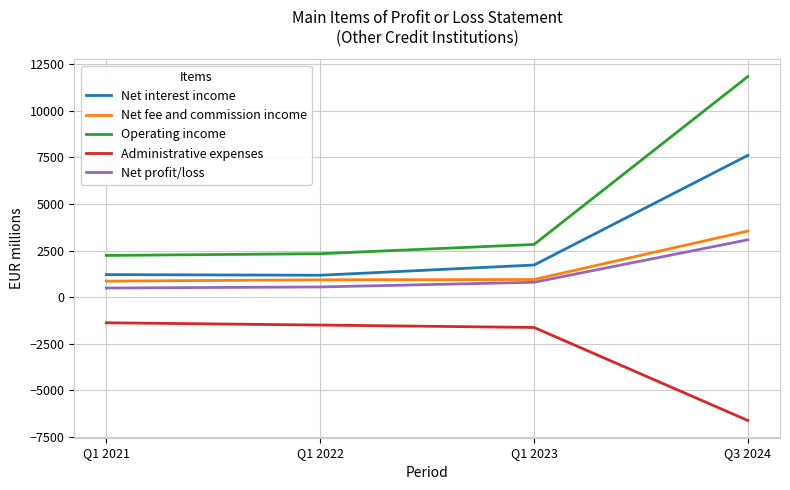

What is the average value of the Net profit/loss series?

1227